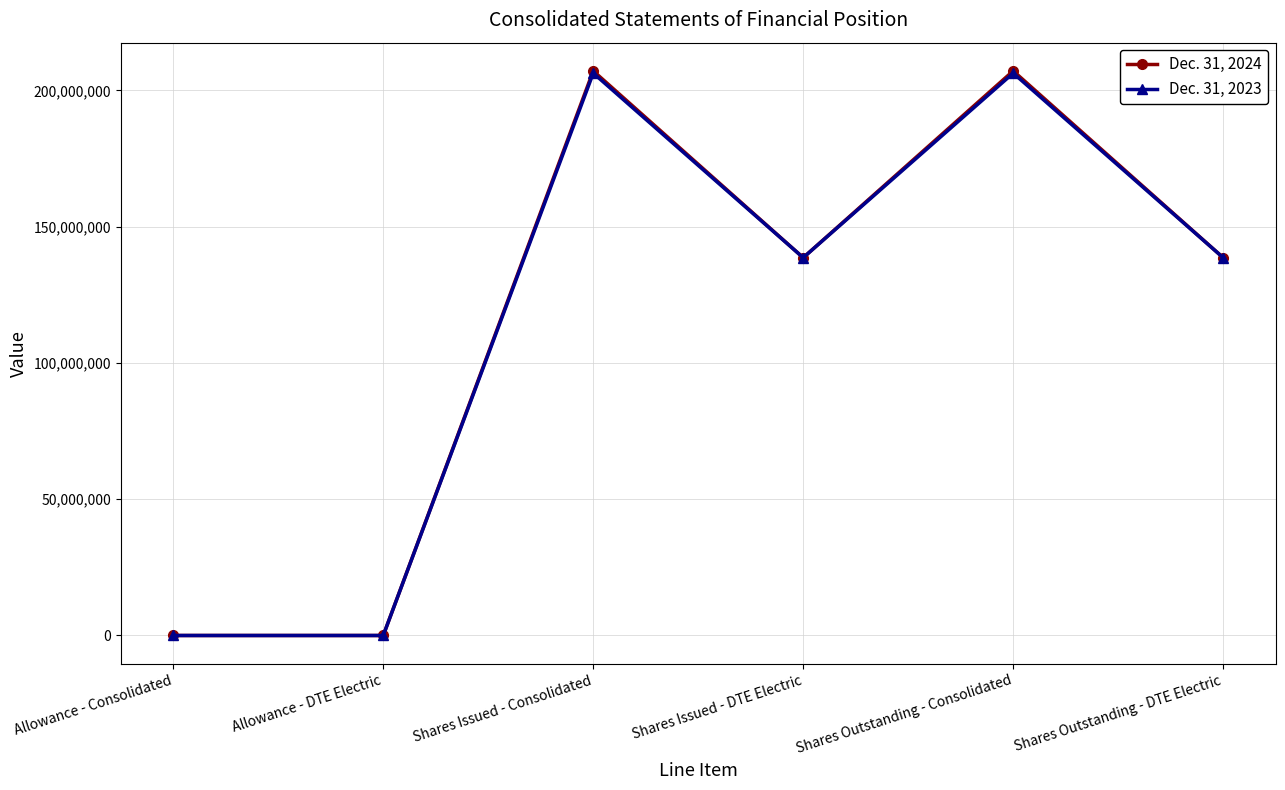

Rank the series at Shares Outstanding - Consolidated from highest to lowest value.

Dec. 31, 2024, Dec. 31, 2023